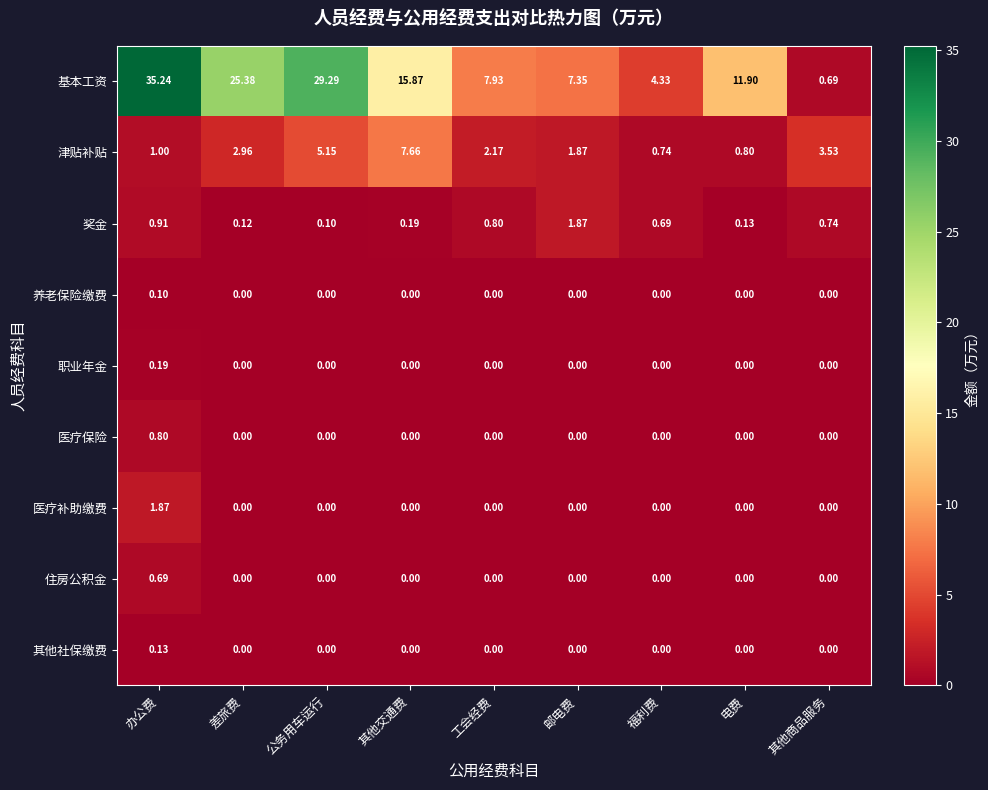

Which series changed the most between 办公费 and 邮电费?

基本工资